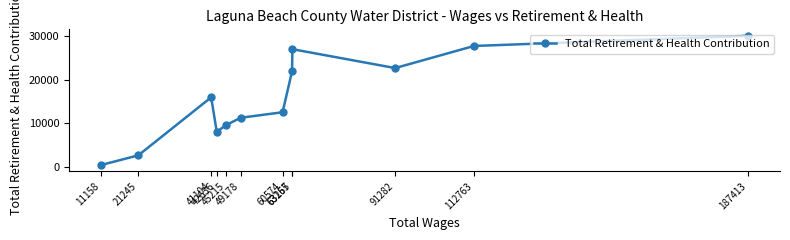

How many points are lower than both their immediate neighbors (excluding endpoints)?

2